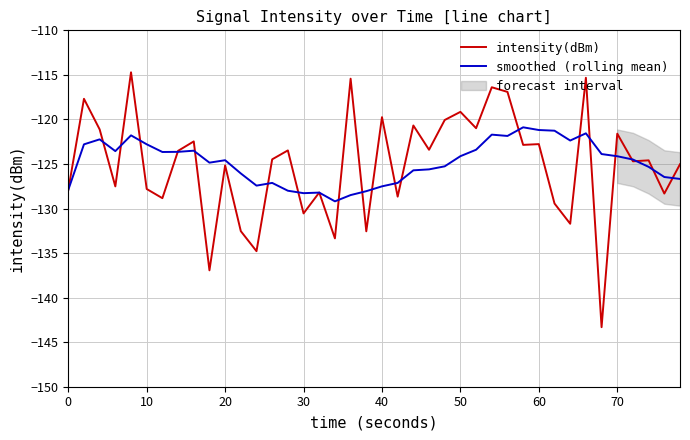

What is the minimum value for smoothed (rolling mean)?

-129.2